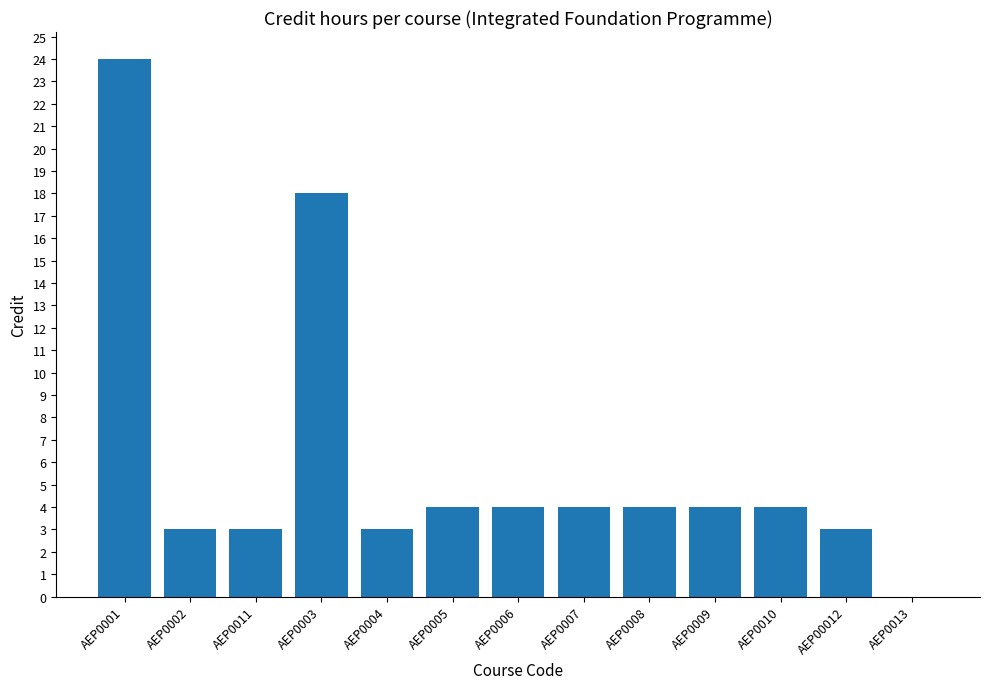

What is the approximate value at AEP0011, to the nearest 5?

5